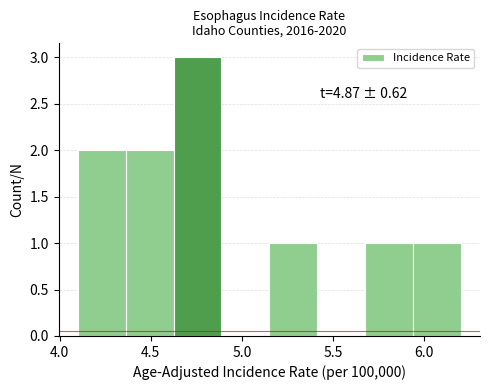

Over which range of the x-axis is the bar tallest?

4.65 to 4.90